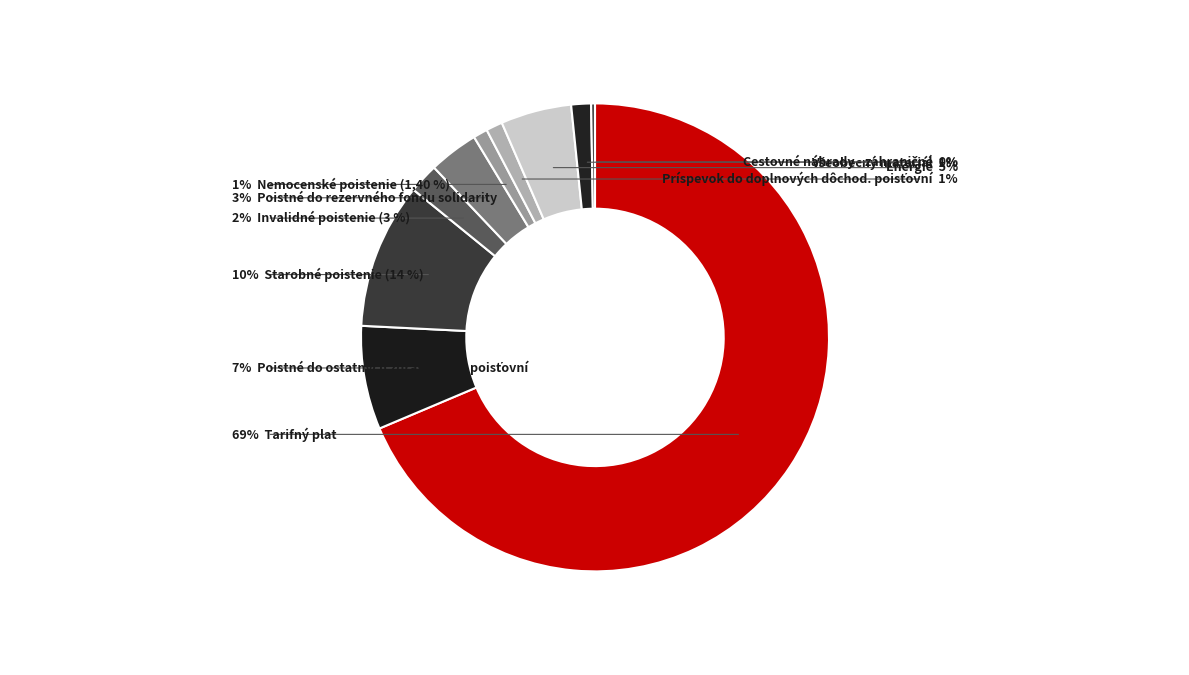

To the nearest percent, what is the average slice percentage?

10%